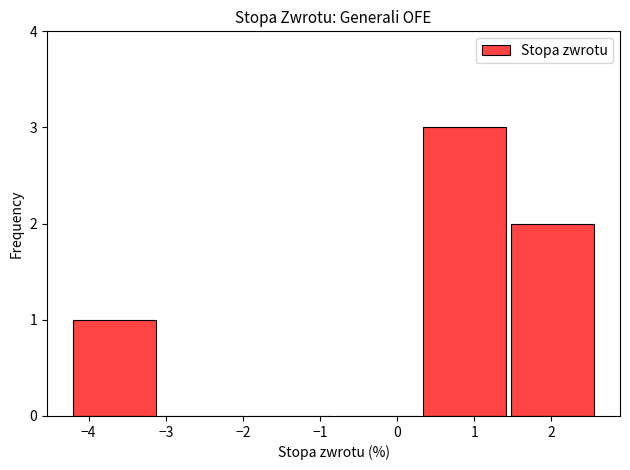

Reading left to right, list every bar in this chart as the range it spans on the x-axis followed by its height. Neither the bar edges nor the heights are printed on the chart, so give them approximately, as read against the axes.

-4.2 to -3.1: 1
-3.1 to -2.0: 0
-2.0 to -0.8: 0
-0.8 to 0.3: 0
0.3 to 1.4: 3
1.4 to 2.6: 2